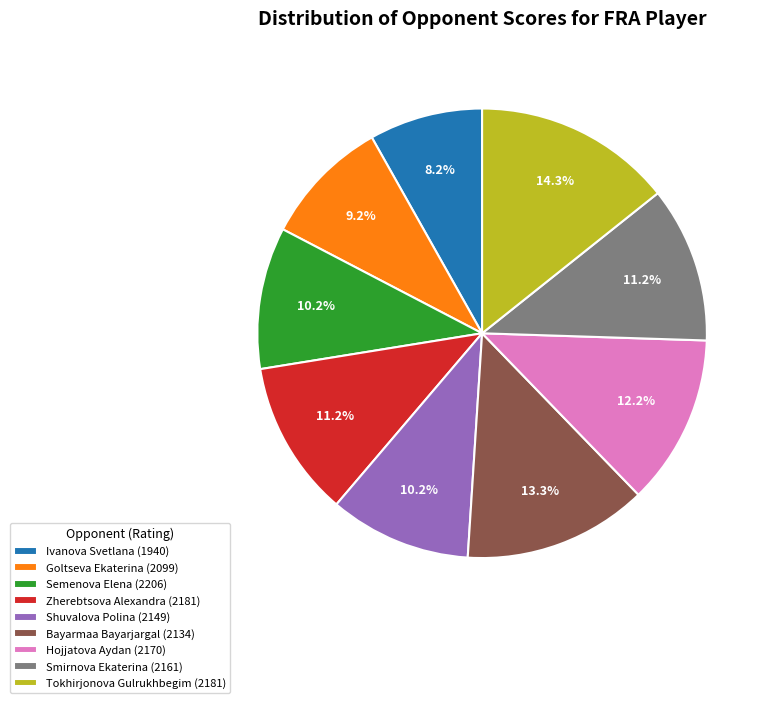

What percentage is the Shuvalova Polina (2149) slice, to the nearest percent?

10%